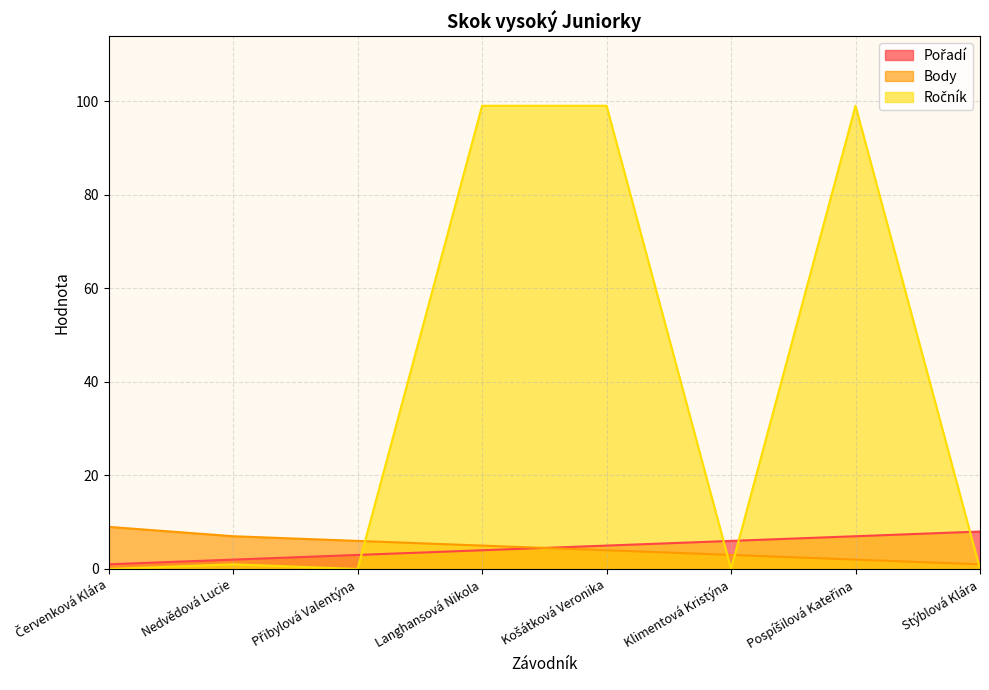

List the series in order of their peak value, highest first.

Ročník, Body, Pořadí